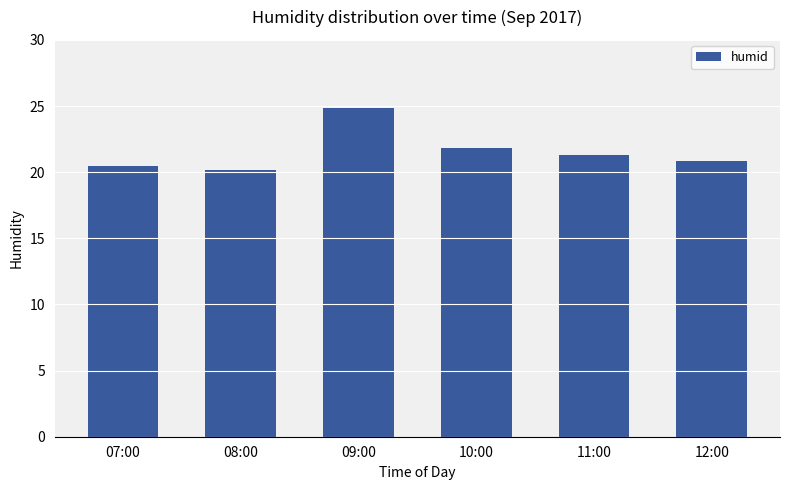

How many values exceed 21?

3